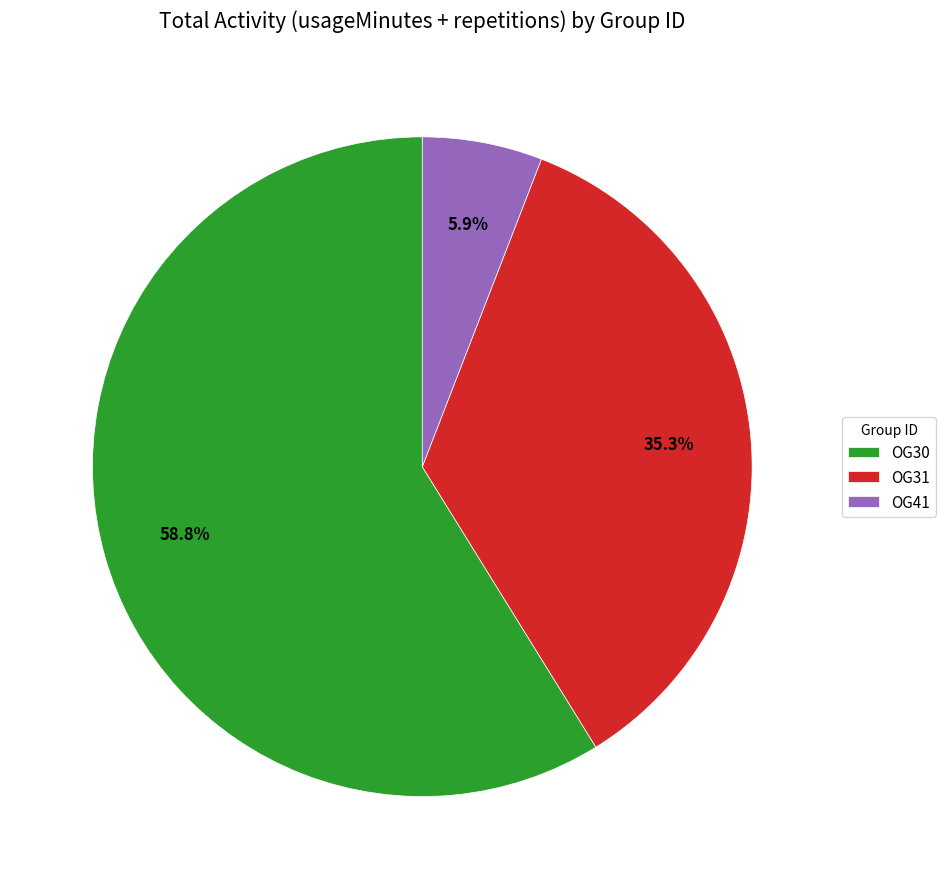

Do OG41 and OG30 together represent more than half of the pie?

Yes